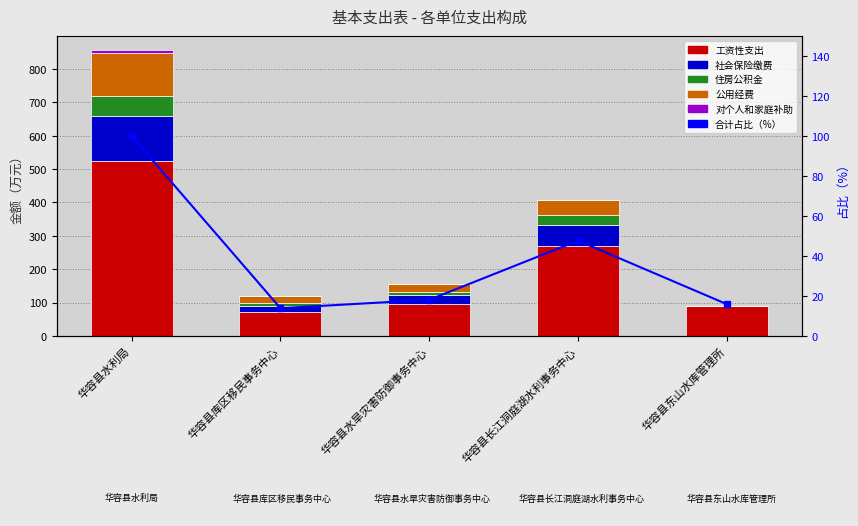

Which has a higher value, 华容县水旱灾害防御事务中心 or 华容县水利局?

华容县水利局